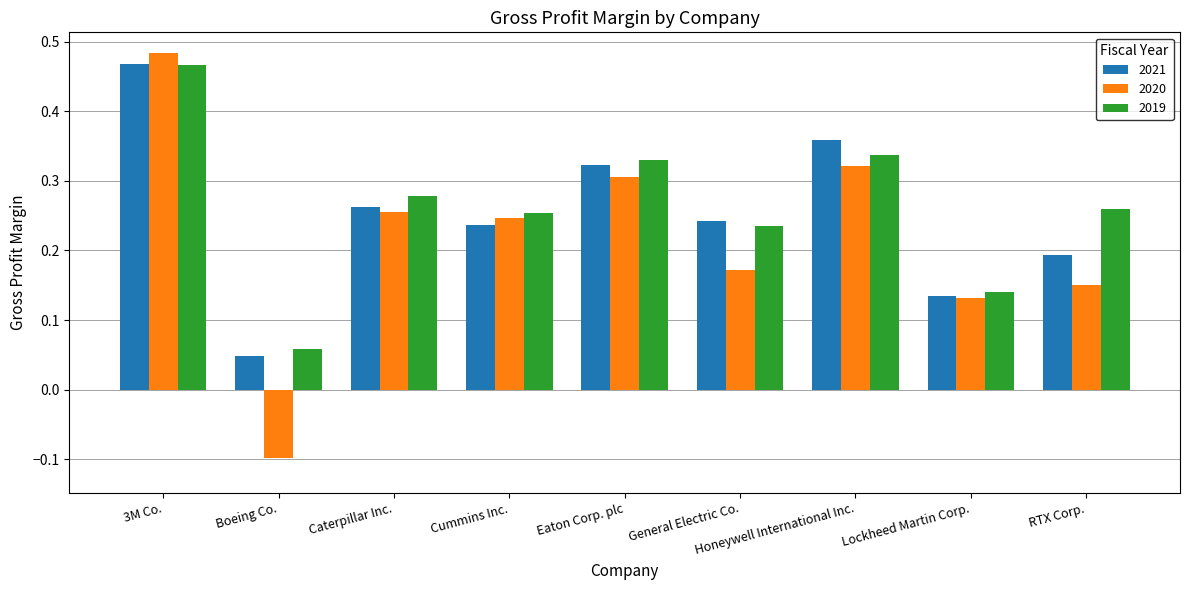

What is the difference between the maximum and minimum values in the 2020 series?

0.6